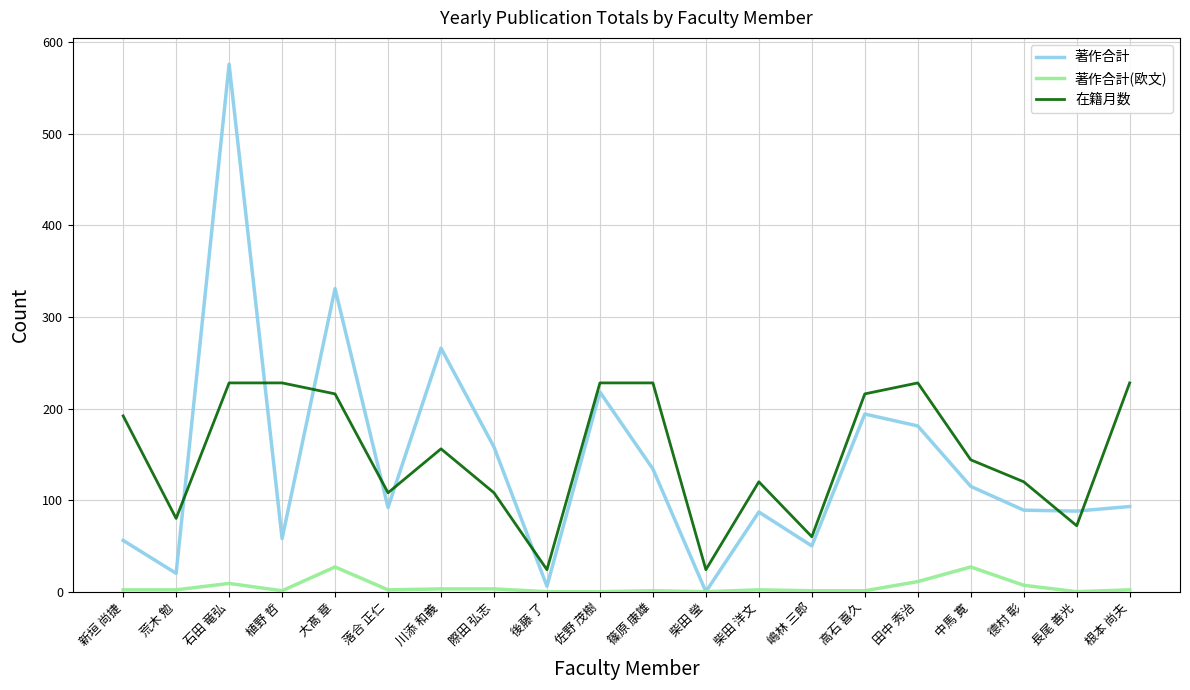

What is the difference between the maximum and minimum values in the 著作合計 series?

576